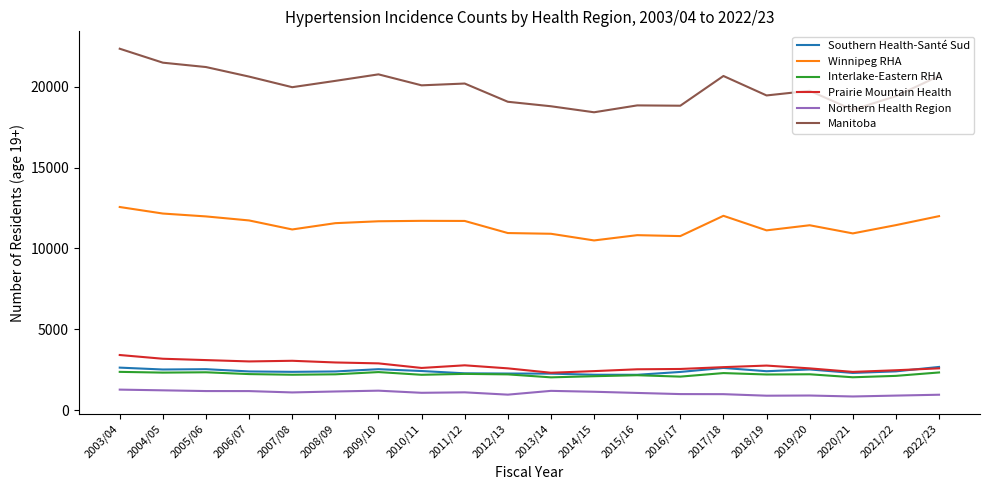

Which label corresponds to the largest value in the chart?

2003/04